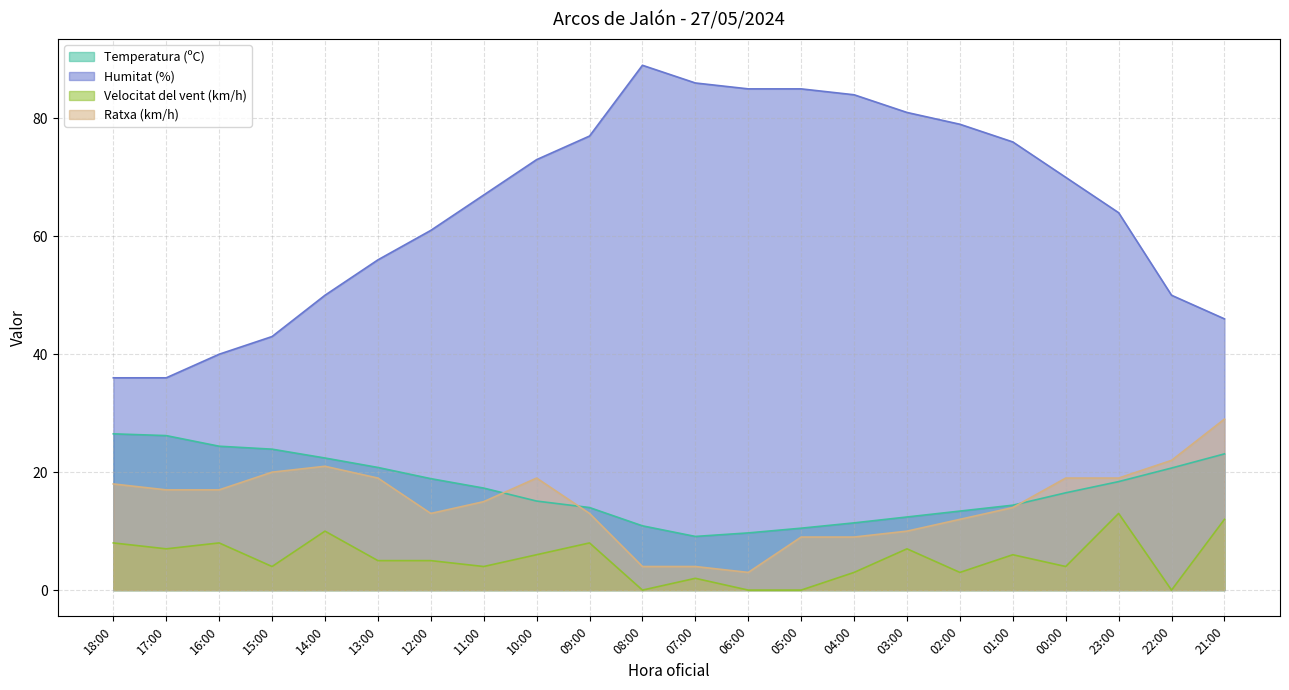

At which label does Ratxa (km/h) reach its peak?

21:00